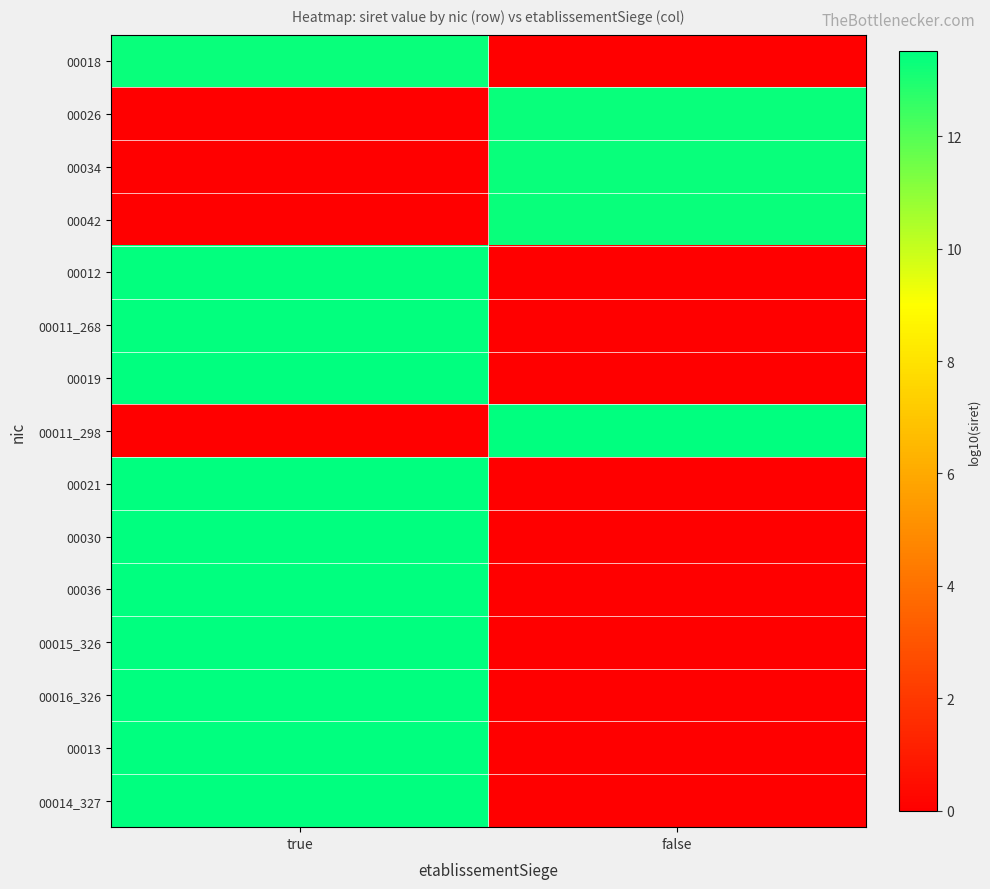

Which series has the largest range (max minus min)?

00014_327